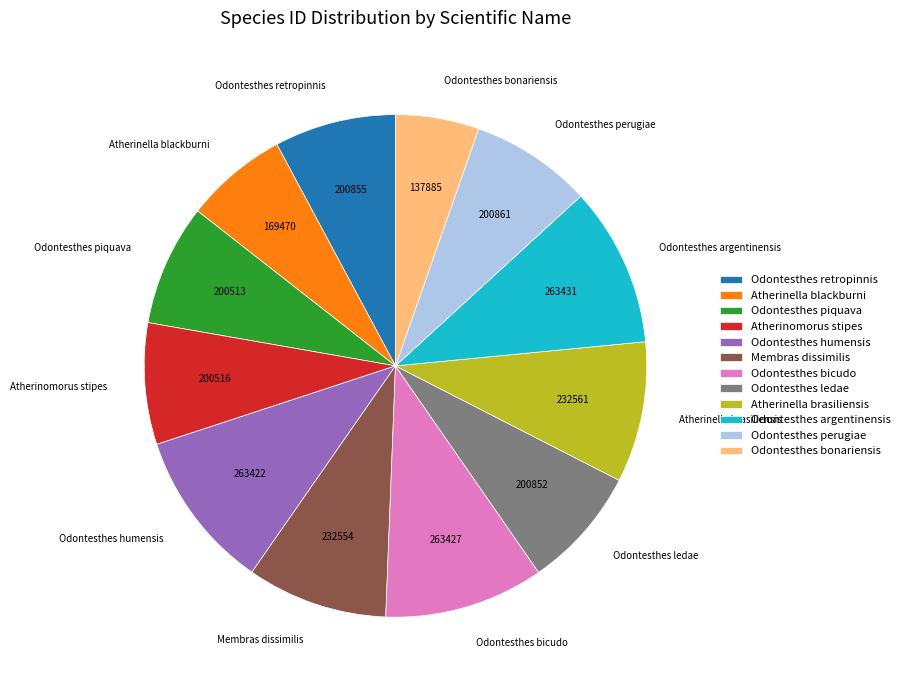

What is the smallest slice in the pie chart?

Odontesthes bonariensis